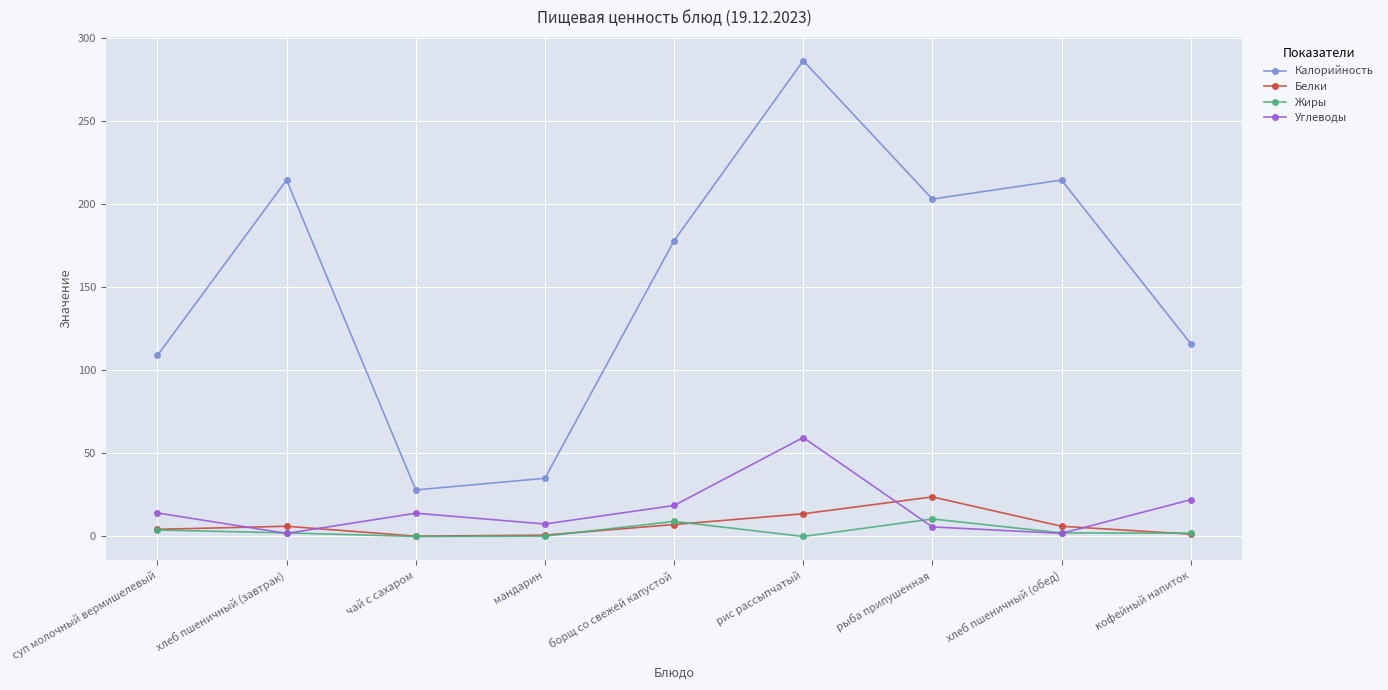

The Углеводы series shows 22.1 at кофейный напиток. True or false?

True